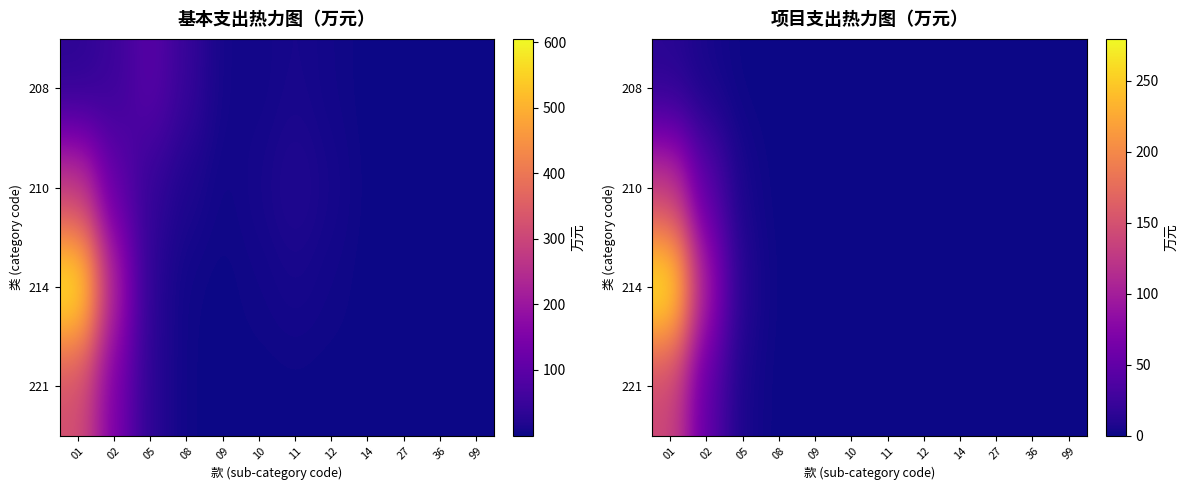

Is the value of 221 at 02 greater than the value of 214 at 12?

Yes